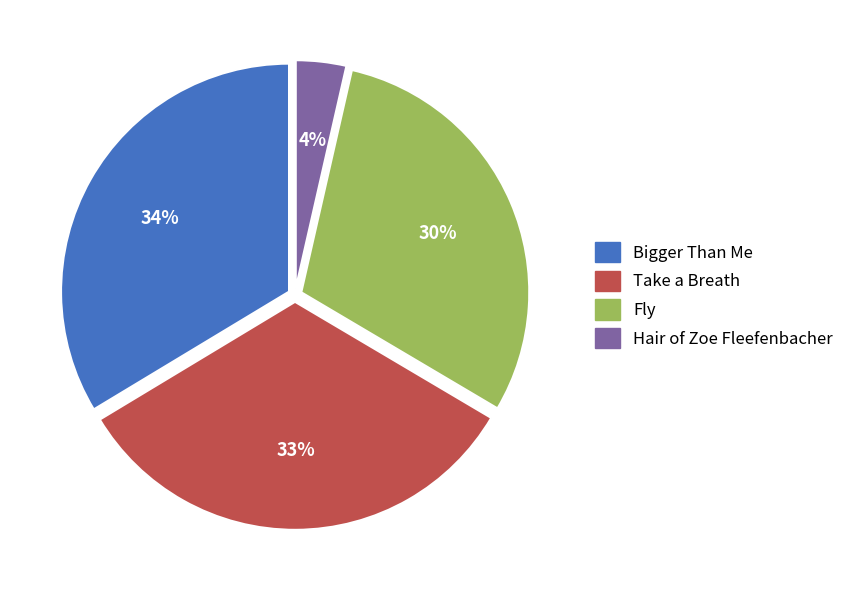

Combined, do Hair of Zoe Fleefenbacher and Fly account for over 50%?

No